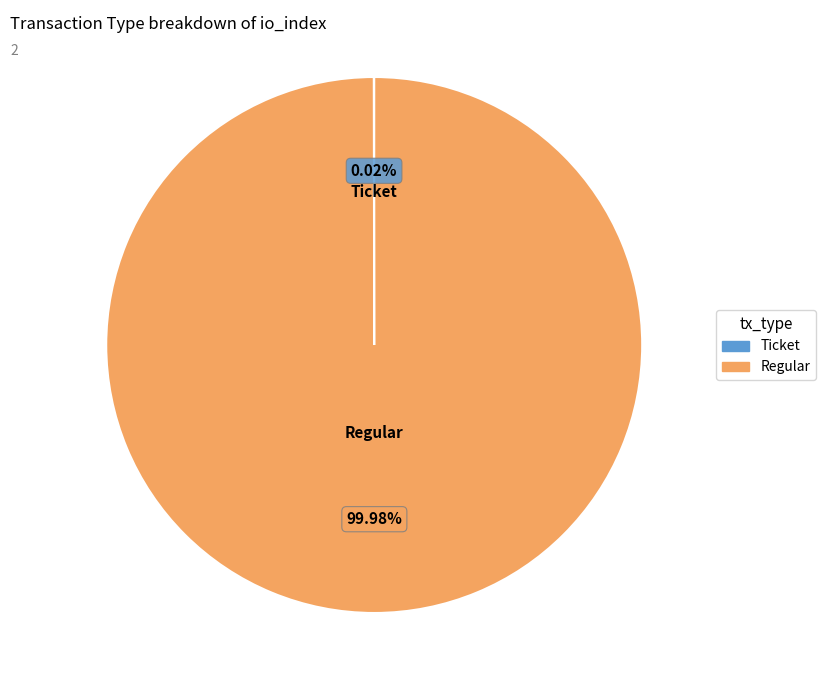

Which category has the biggest portion of the pie?

Regular